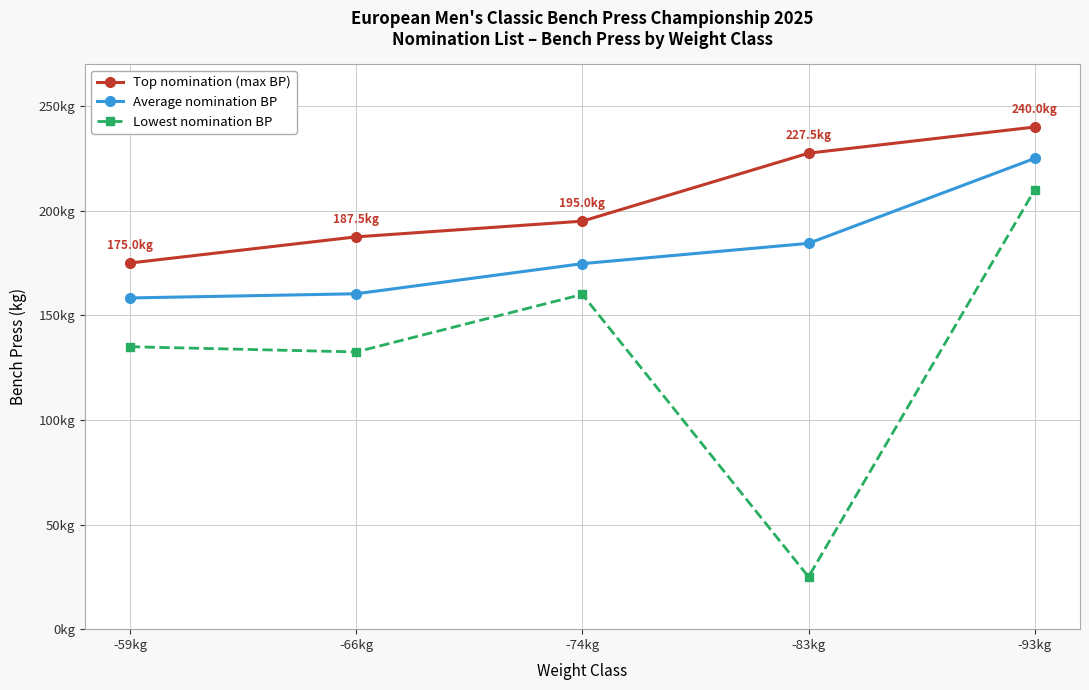

Which series has the largest range (max minus min)?

Lowest nomination BP